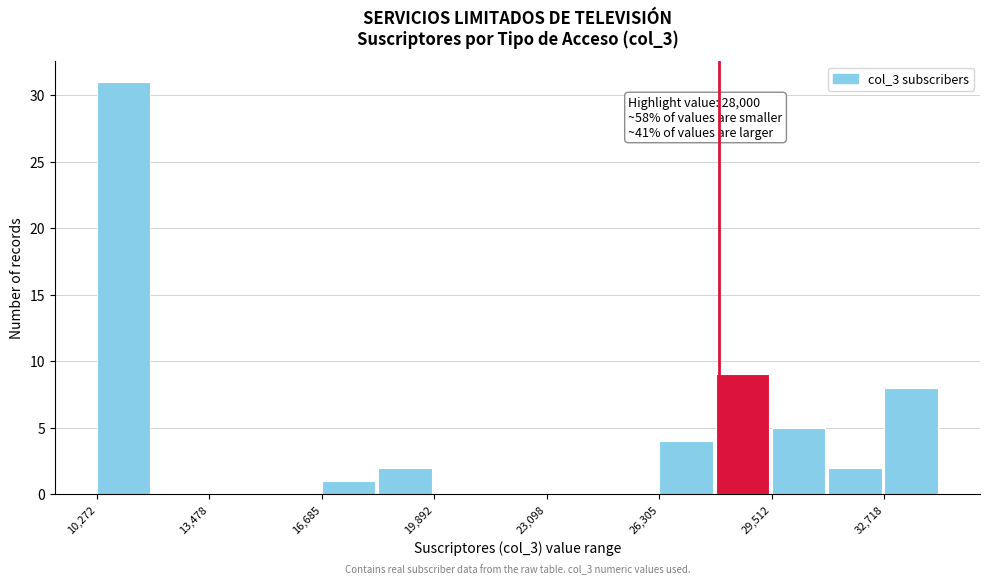

Around what value on the x-axis is the tallest bar? Give the approximate position of its centre, as read against the axis.

11000